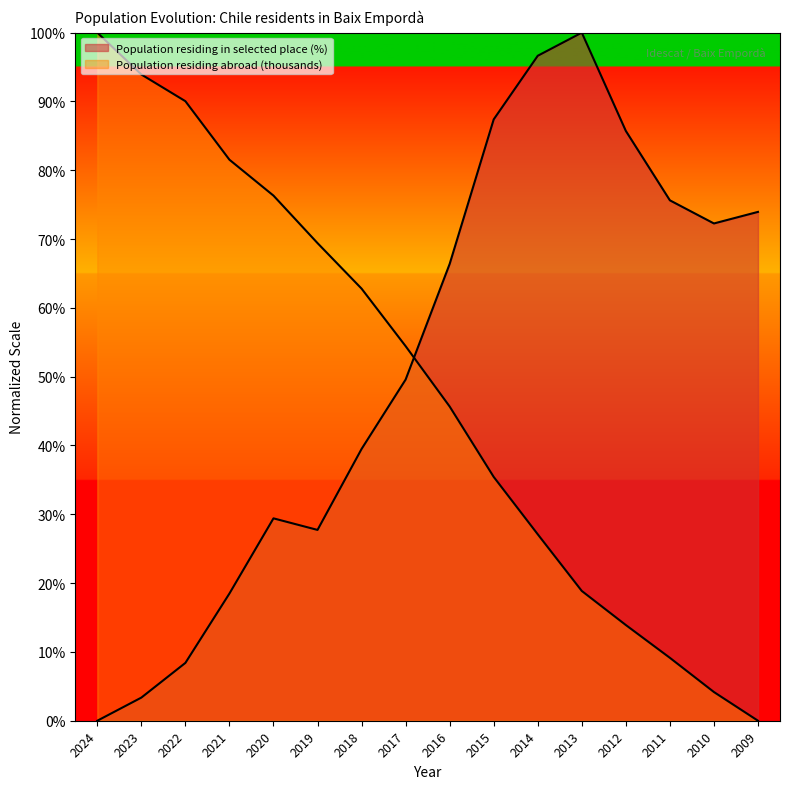

How many values in Population residing abroad (thousands) are above zero?

15